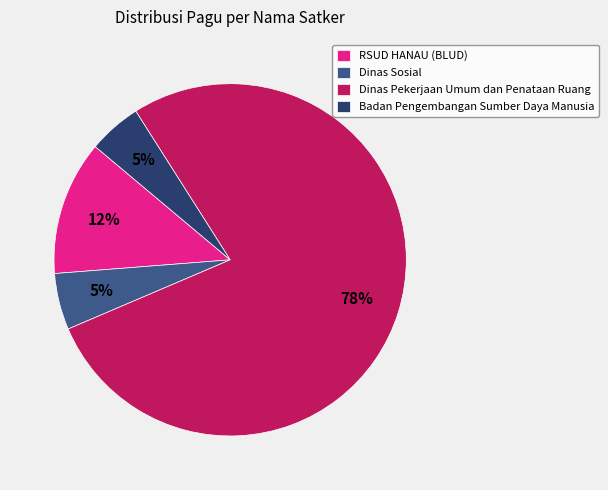

The Dinas Pekerjaan Umum dan Penataan Ruang slice represents 78% of the pie. True or false?

True